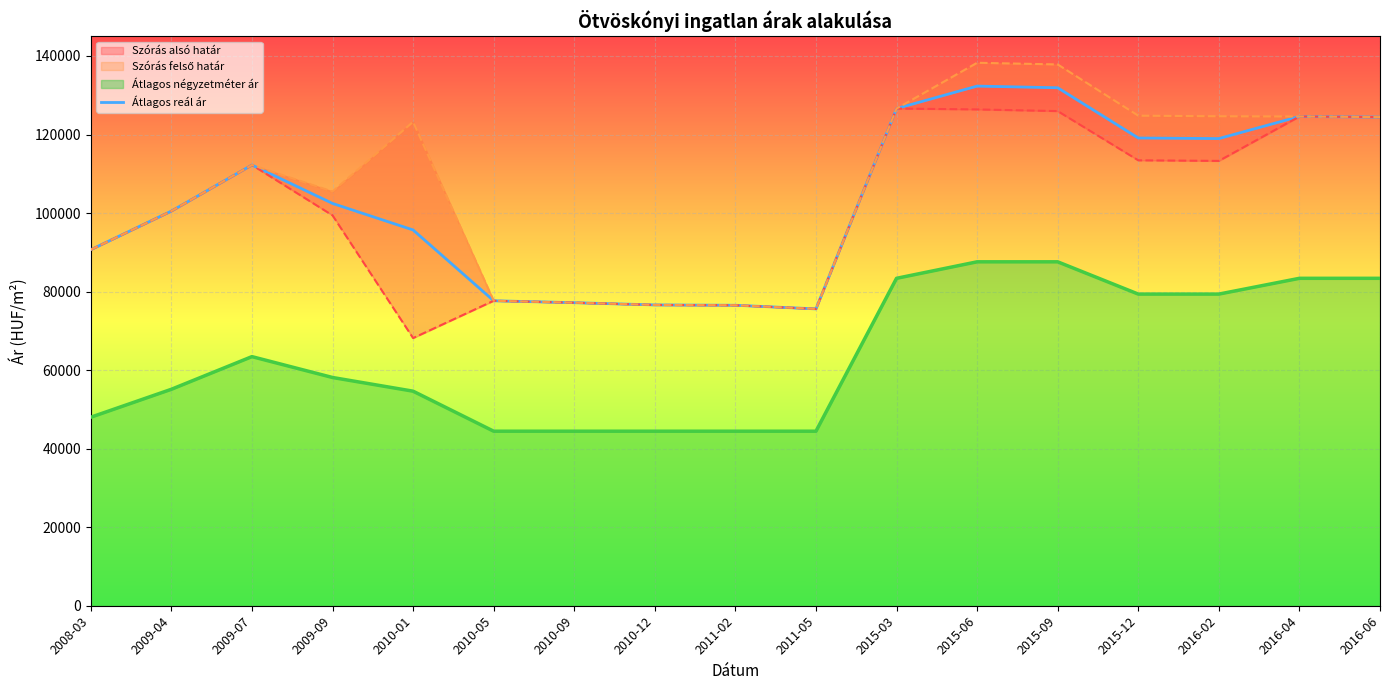

What is the ratio of the value at 2009-07 to the value at 2010-12?

1.5